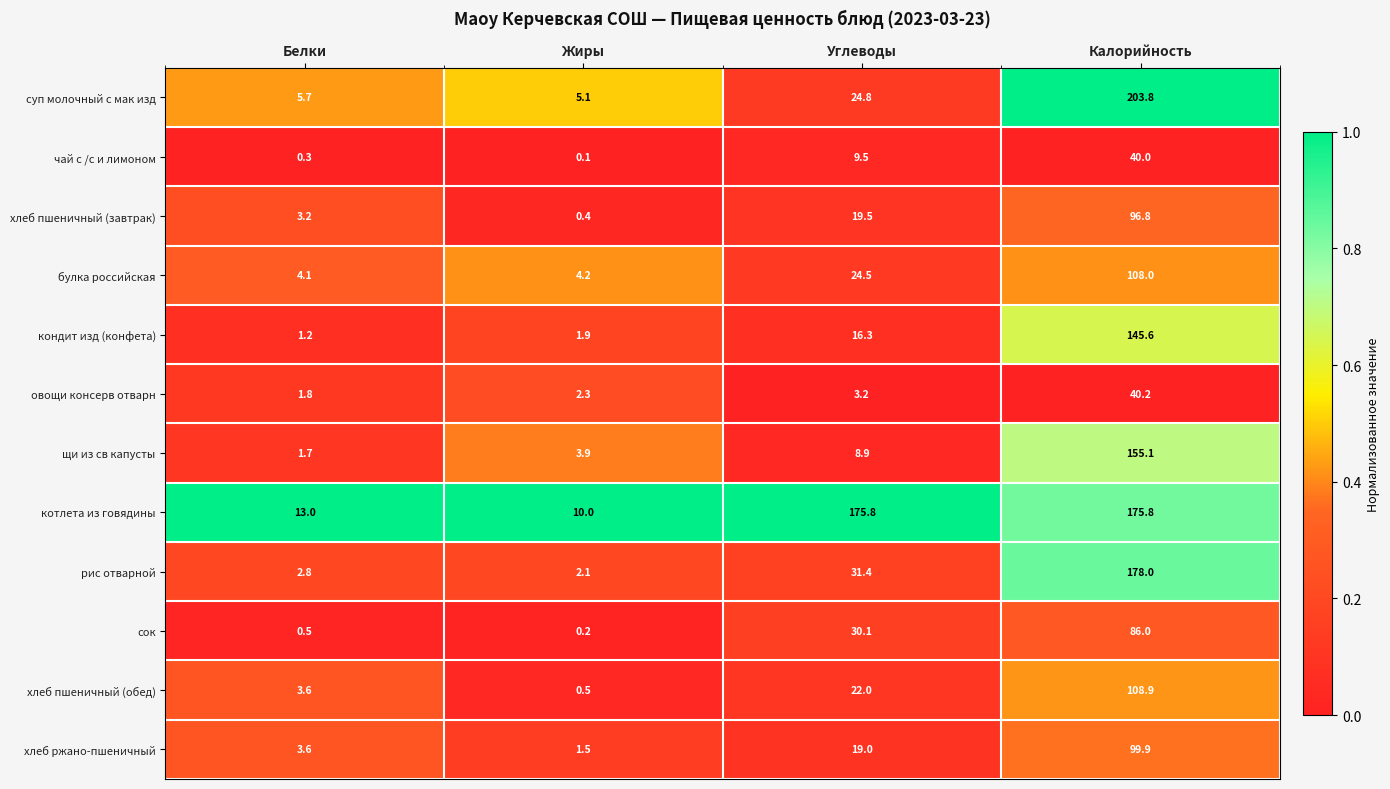

What is the total value across all series at Белки?

41.5